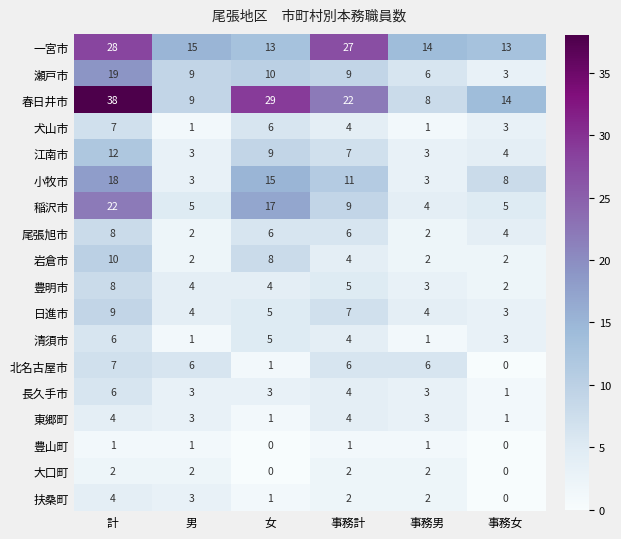

At which label is 小牧市 closest to 10?

事務計